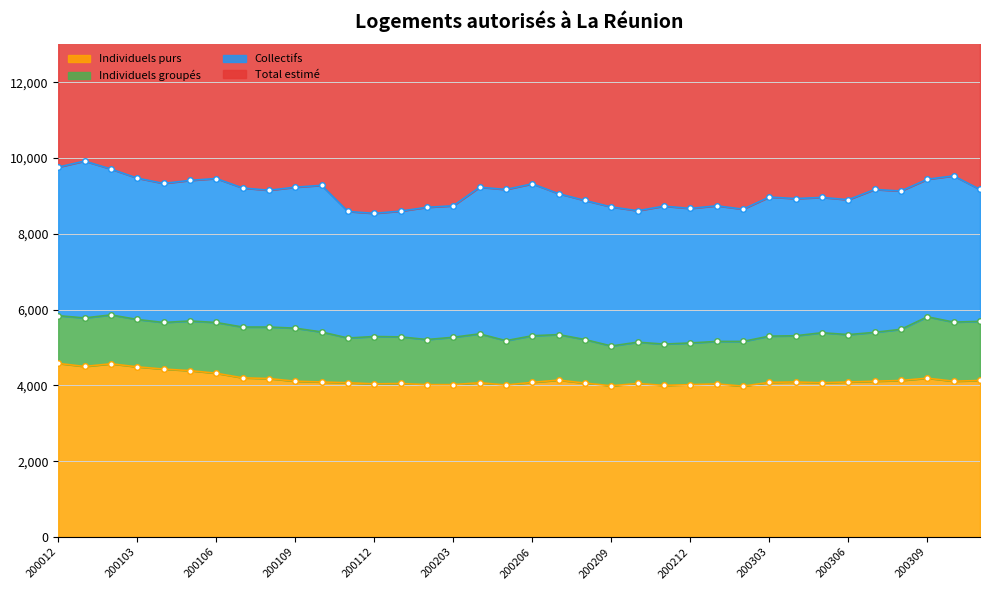

Which series has the widest spread of values?

Total estimé